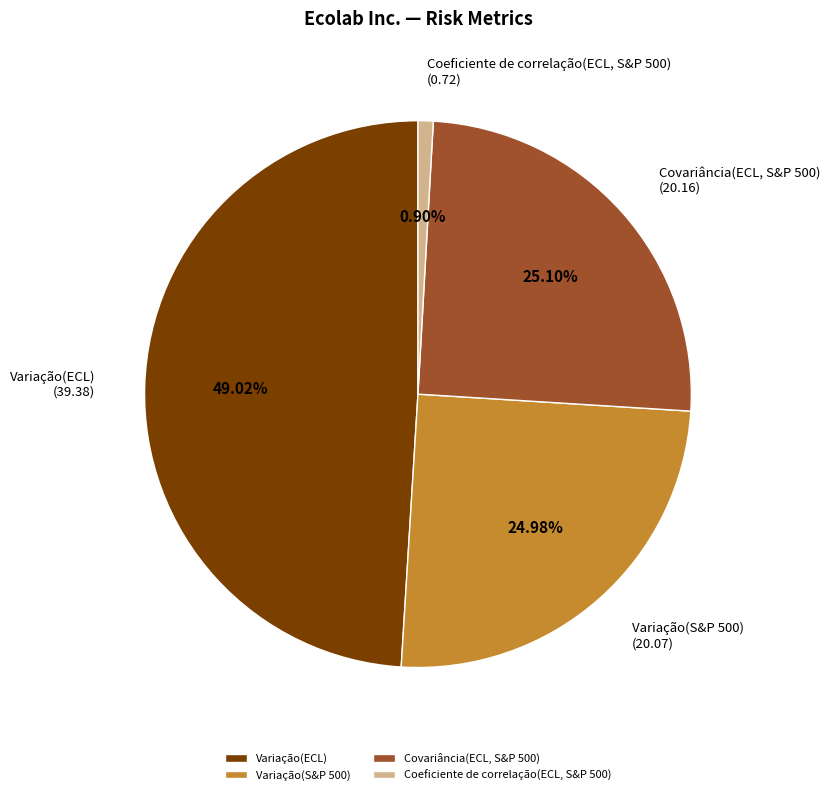

True or false: Covariância(ECL, S&P 500) accounts for 25% of the total.

True